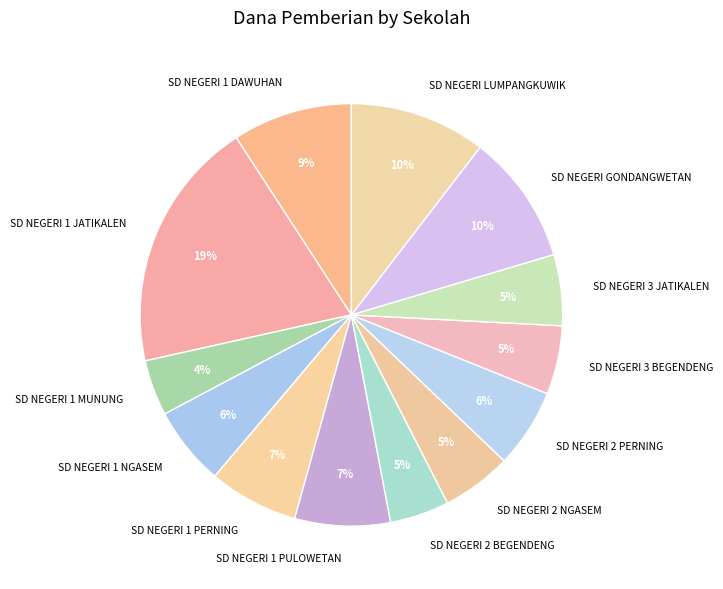

What is the largest slice in the pie chart?

SD NEGERI 1 JATIKALEN